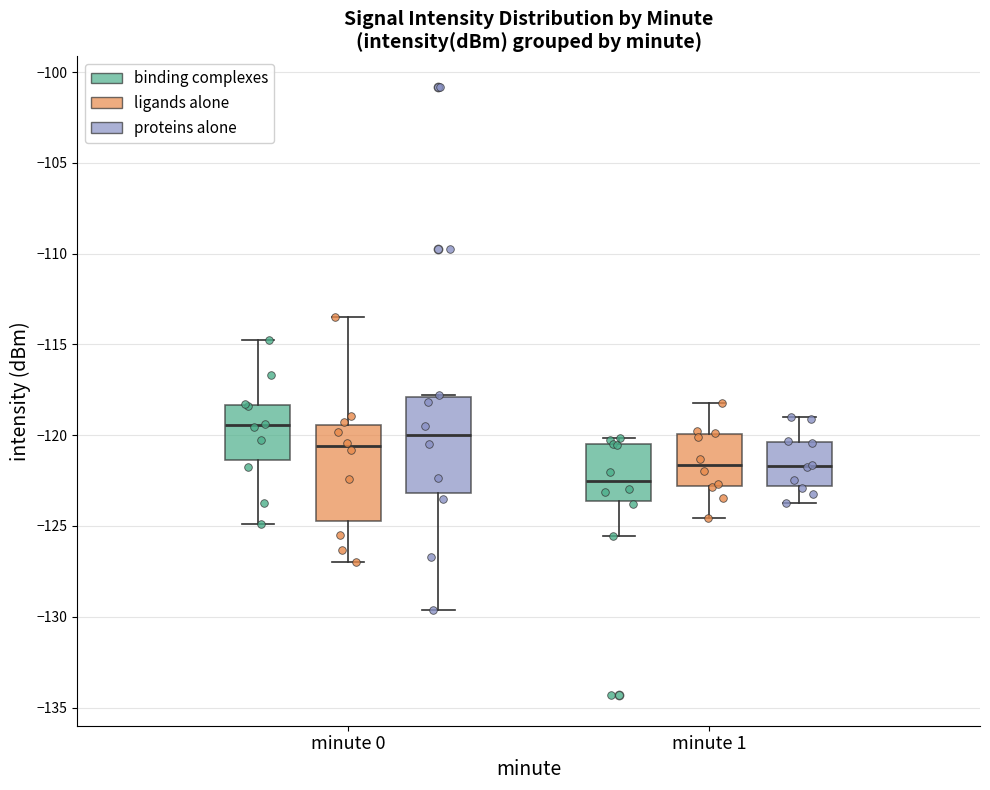

Reading left to right, transcribe this box plot: for each box, give where its median line is, the range the box spans, and where its two whiskers end, as read against the y-axis. The values are not printed on the chart, so give them approximately, as read against the axis.

minute 0 (binding complexes): median -119.5, box -121.5 to -118.5, whiskers -125.0 to -114.5
minute 0 (ligands alone): median -120.5, box -124.5 to -119.5, whiskers -127.0 to -113.5
minute 0 (proteins alone): median -120.0, box -123.0 to -118.0, whiskers -129.5 to -118.0
minute 1 (binding complexes): median -122.5, box -123.5 to -120.5, whiskers -125.5 to -120.0
minute 1 (ligands alone): median -121.5, box -123.0 to -120.0, whiskers -124.5 to -118.0
minute 1 (proteins alone): median -121.5, box -123.0 to -120.5, whiskers -123.5 to -119.0